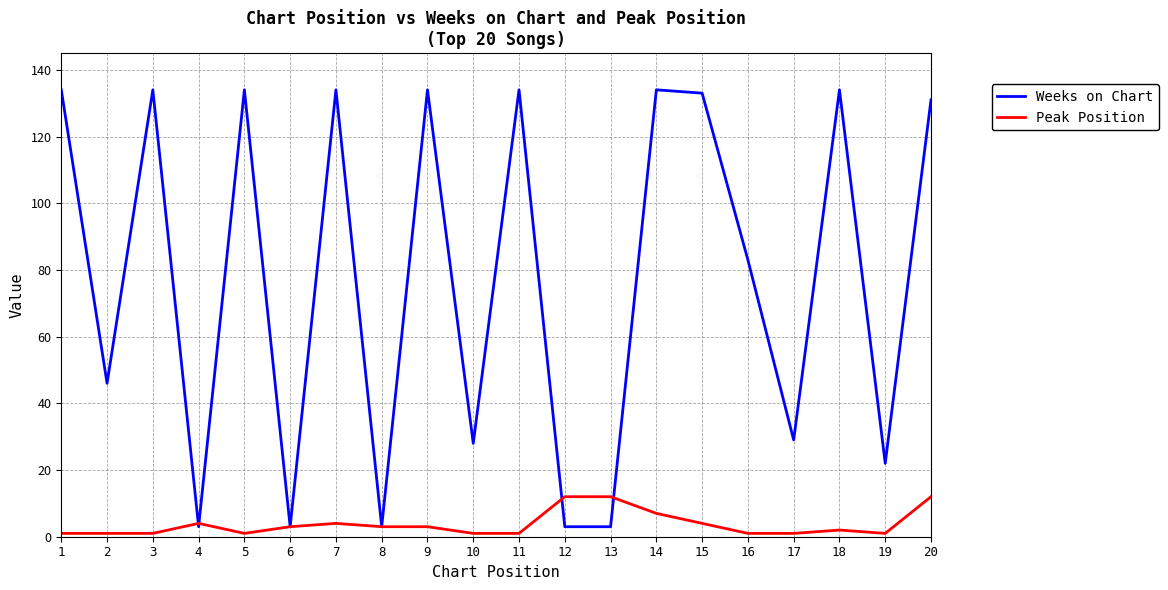

Is it true that Weeks on Chart equals 134 at 18?

True